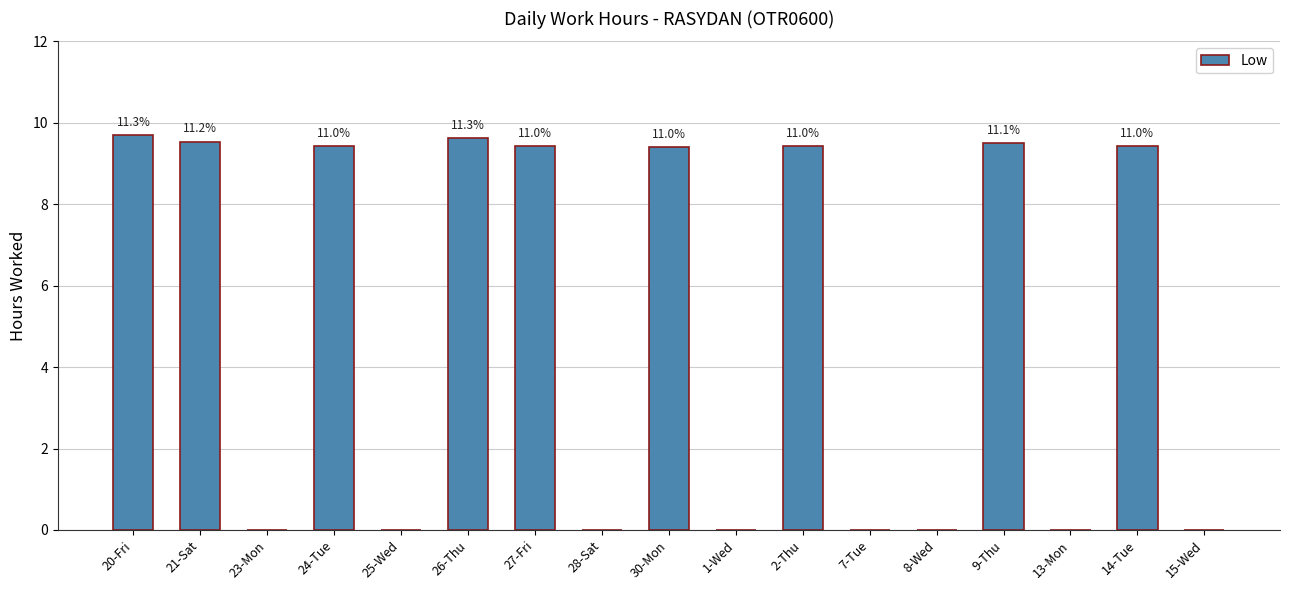

Where does the data first go above 9?

20-Fri